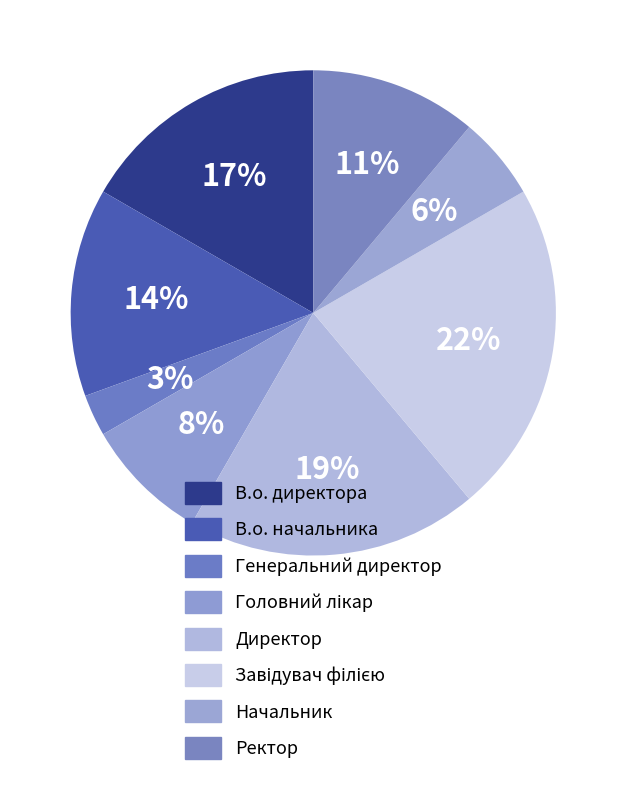

How many slices are in this pie chart?

8